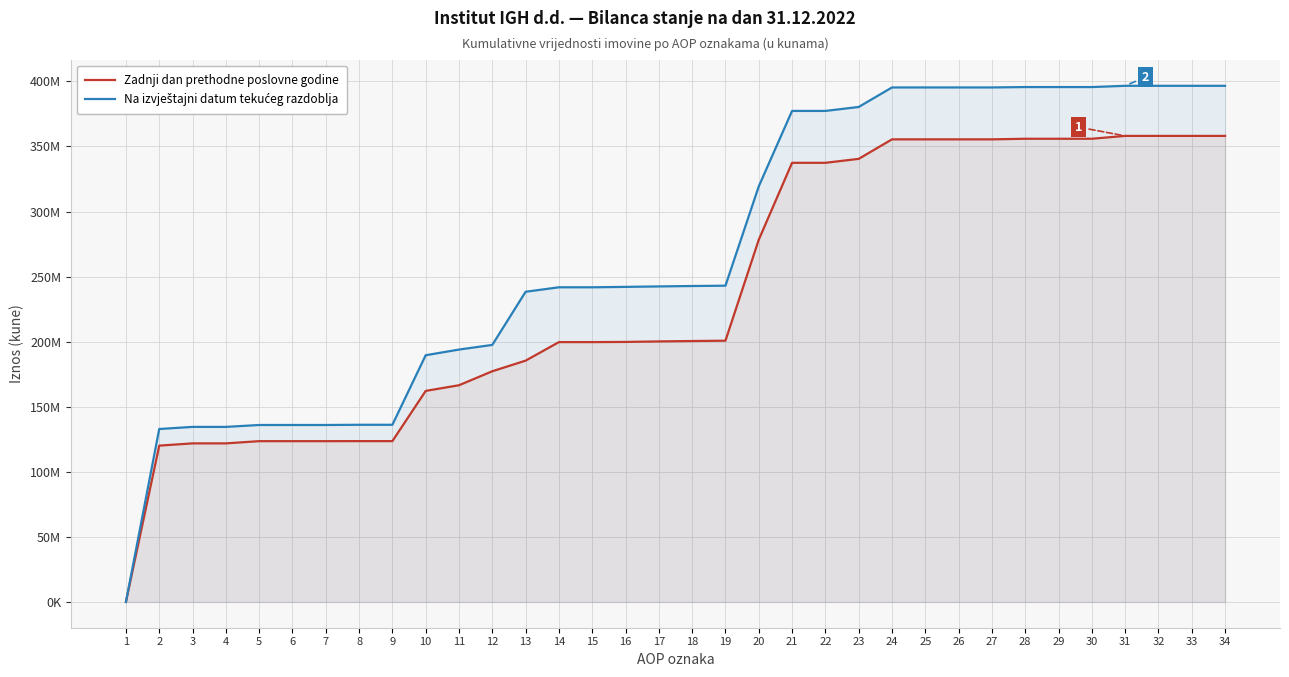

Is the value of Na izvještajni datum tekućeg razdoblja at 9 greater than the value of Zadnji dan prethodne poslovne godine at 29?

No